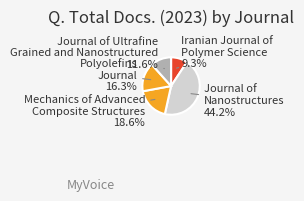

True or false: Journal of Nanostructures accounts for 44% of the total.

True